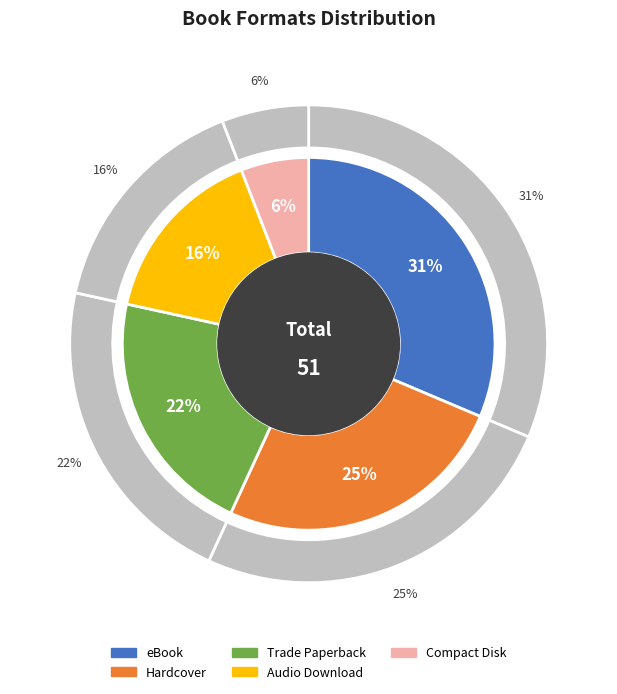

How many segments does this pie chart have?

5